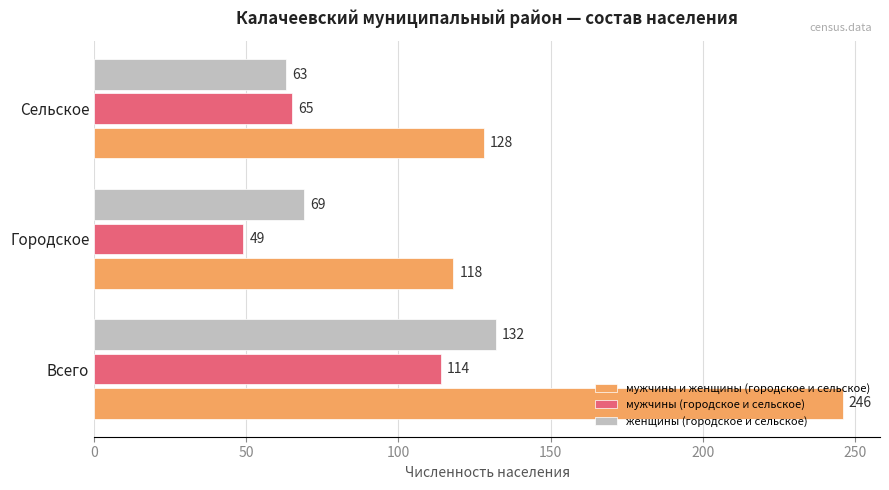

The value of мужчины (городское и сельское) at Сельское is 34. True or false?

False